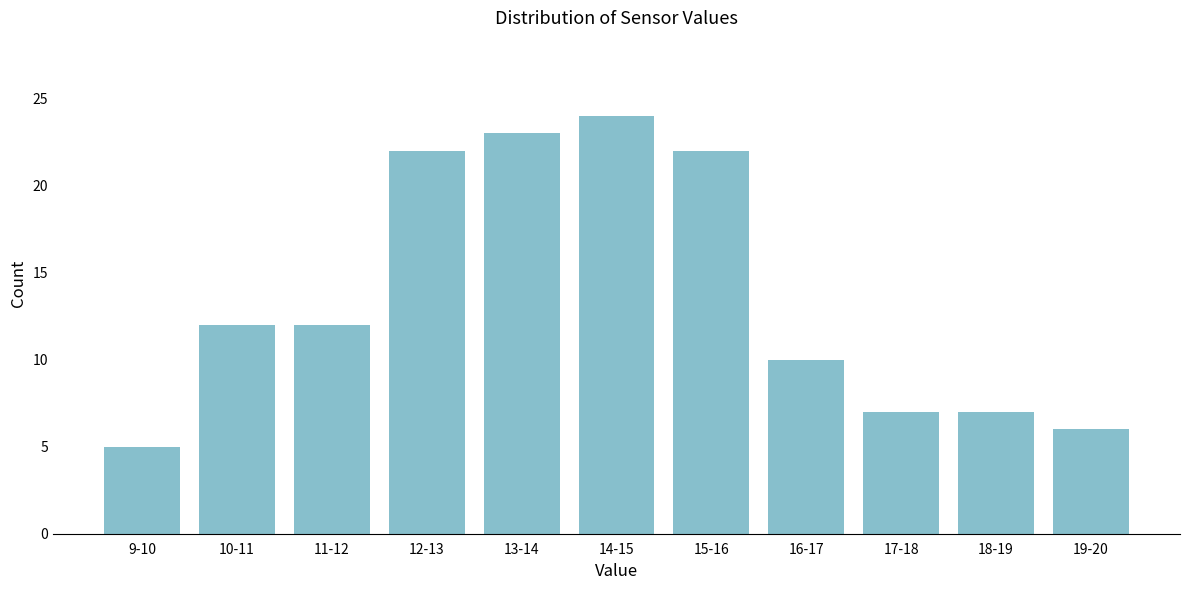

Reading left to right, transcribe all the data shown in this chart.

9-10=5	10-11=12	11-12=12	12-13=22	13-14=23	14-15=24	15-16=22	16-17=10	17-18=7	18-19=7	19-20=6